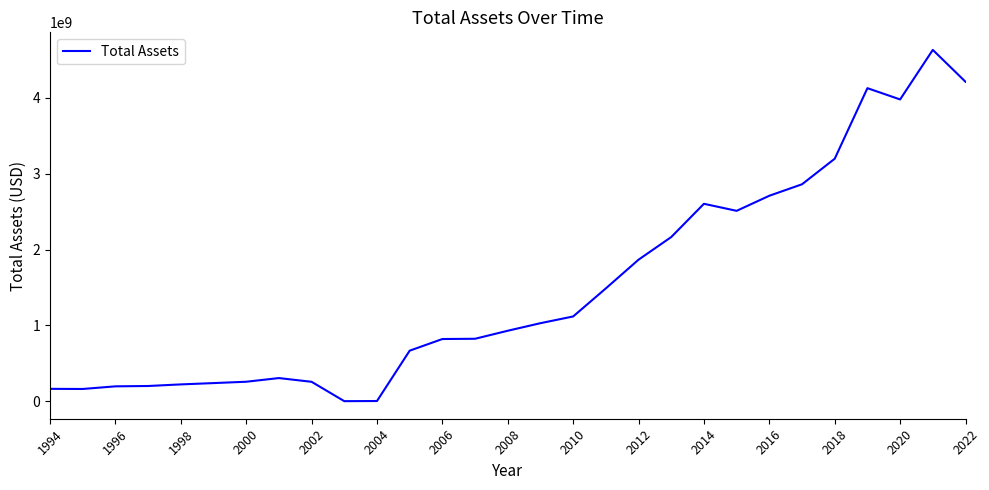

What is the maximum value shown in the chart?

4631120000